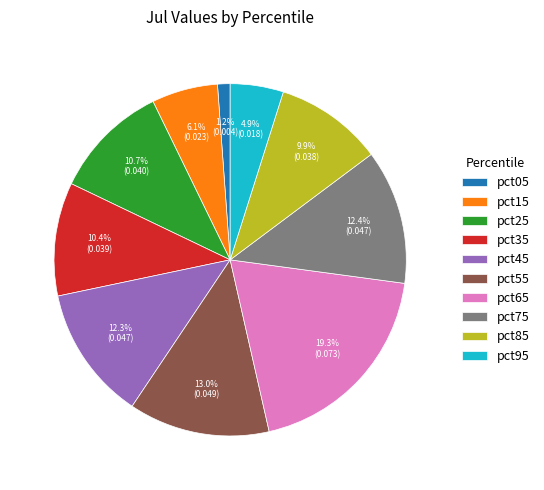

How many slices are in this pie chart?

10